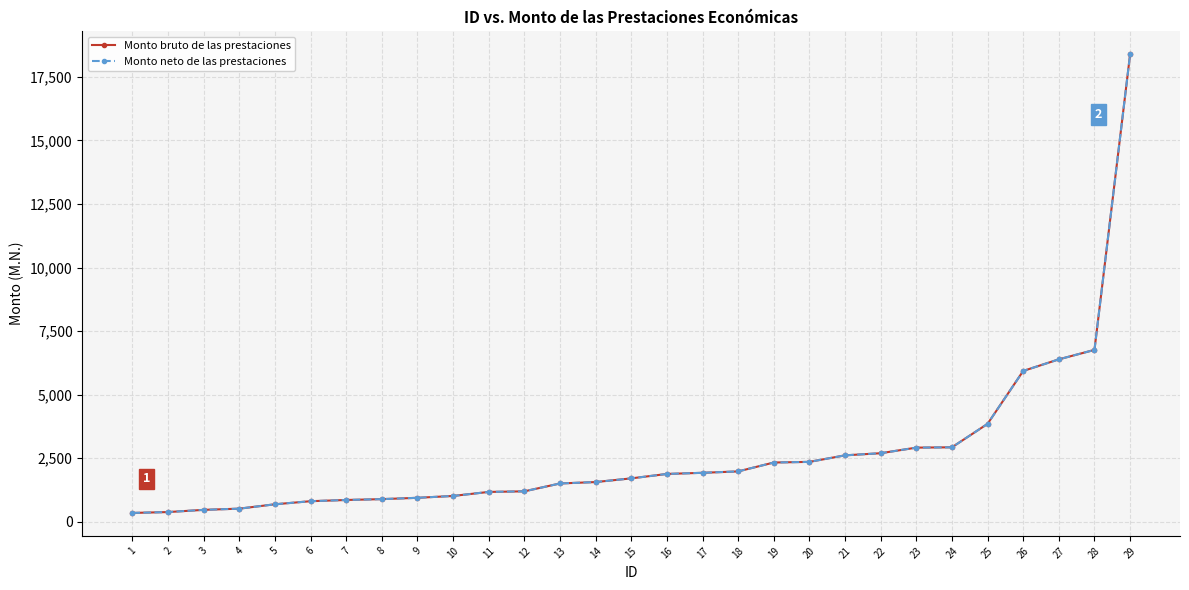

At how many categories does at least one series exceed 395?

27